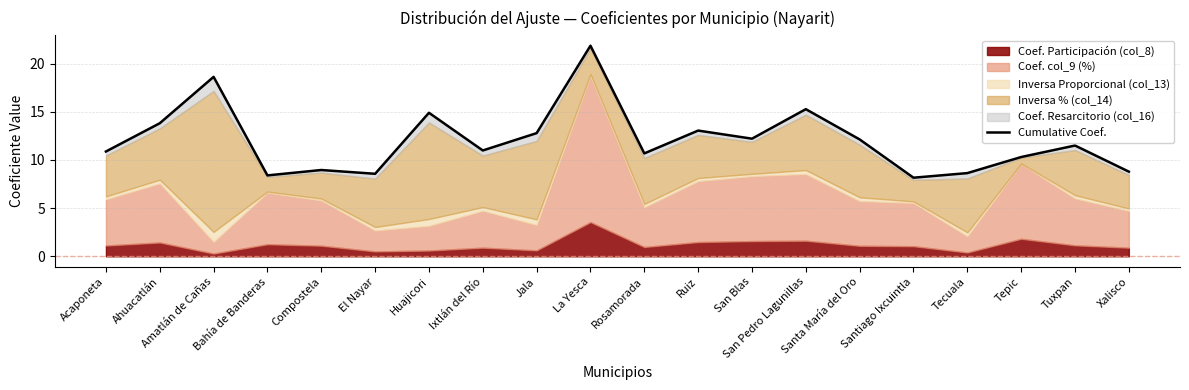

Does the chart have visible grid lines?

Yes